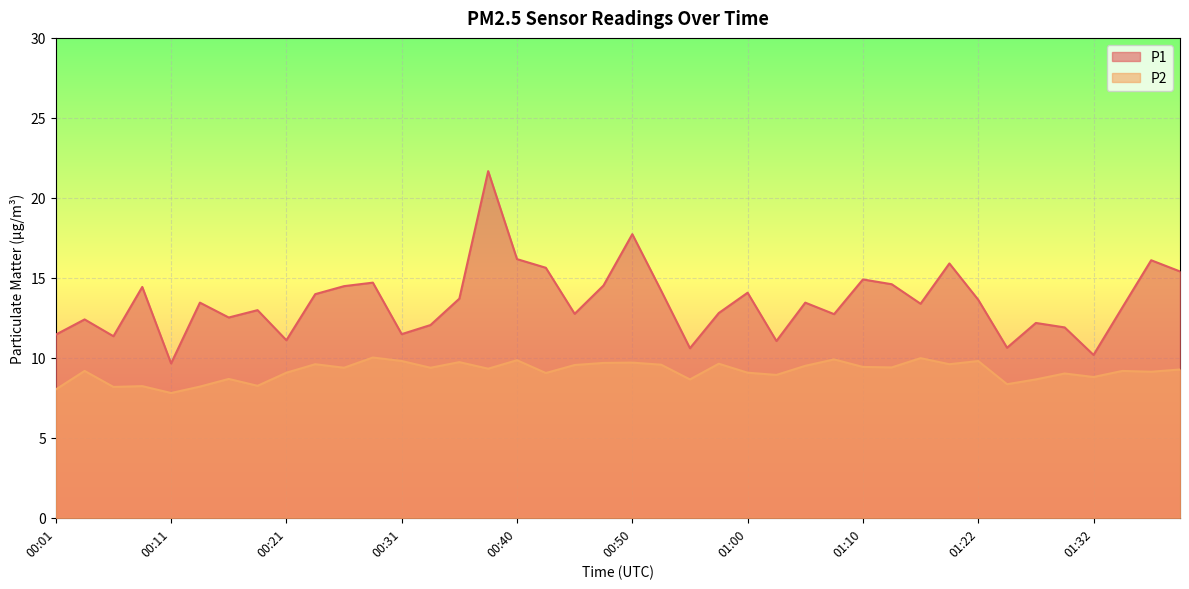

What is the minimum value shown in the chart?

7.8